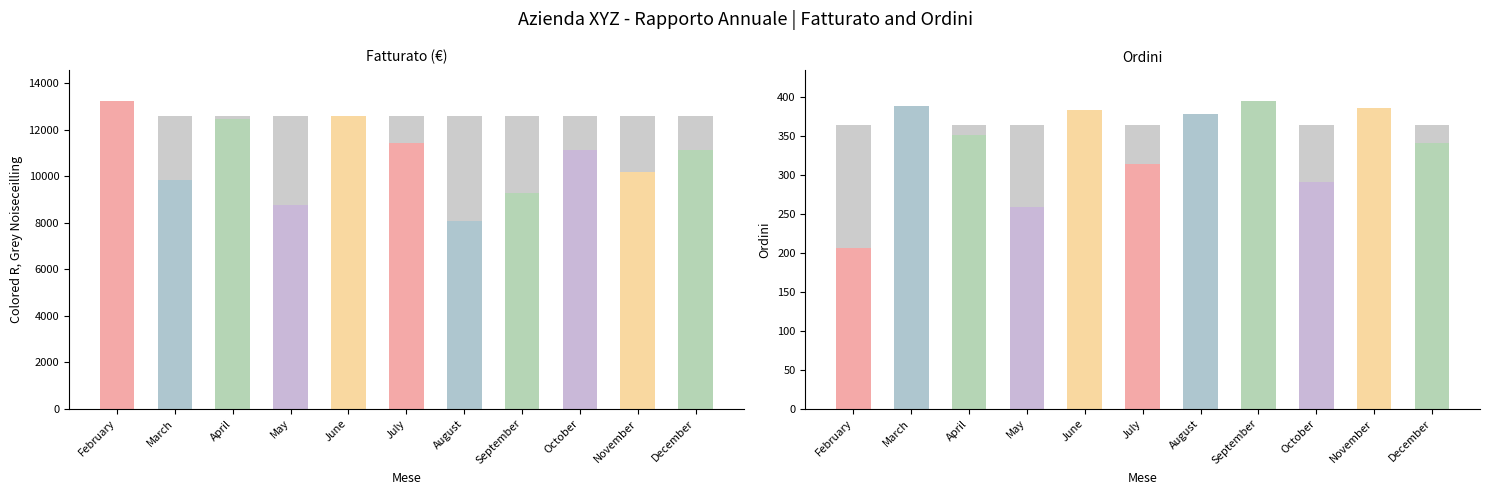

Which series changed the most between April and August?

Fatturato (€)